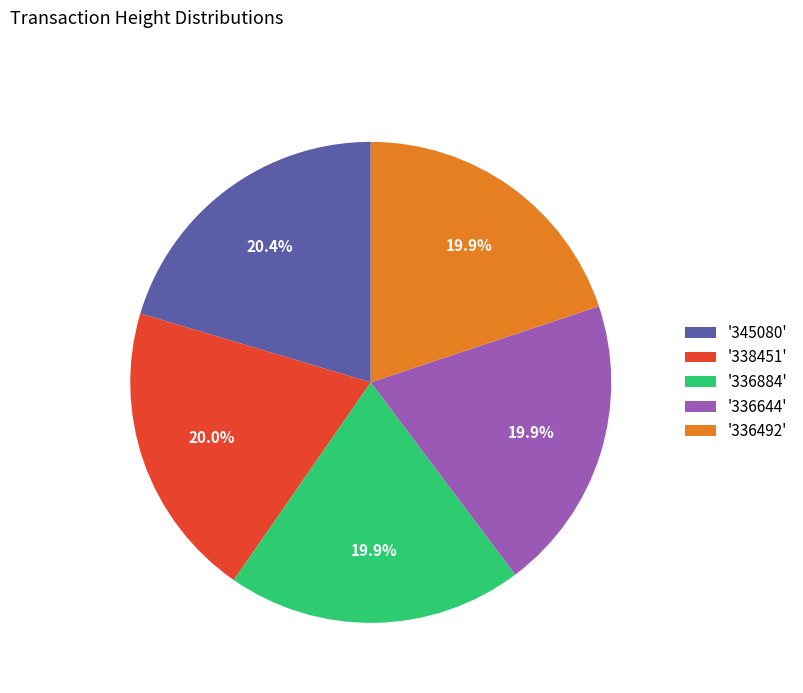

How much of the chart is everything except '336644'?

80.1%